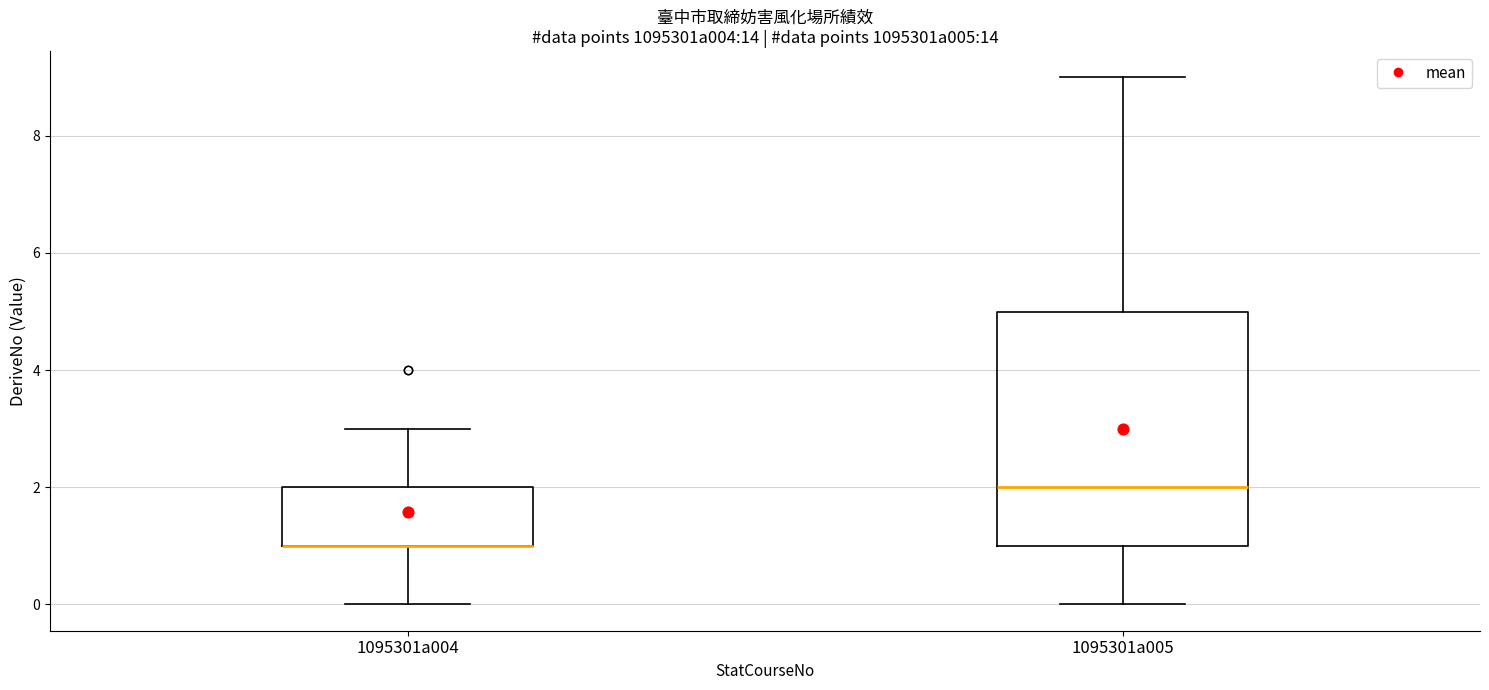

Comparing the boxes themselves (not the whiskers), which one is the tallest?

1095301a005